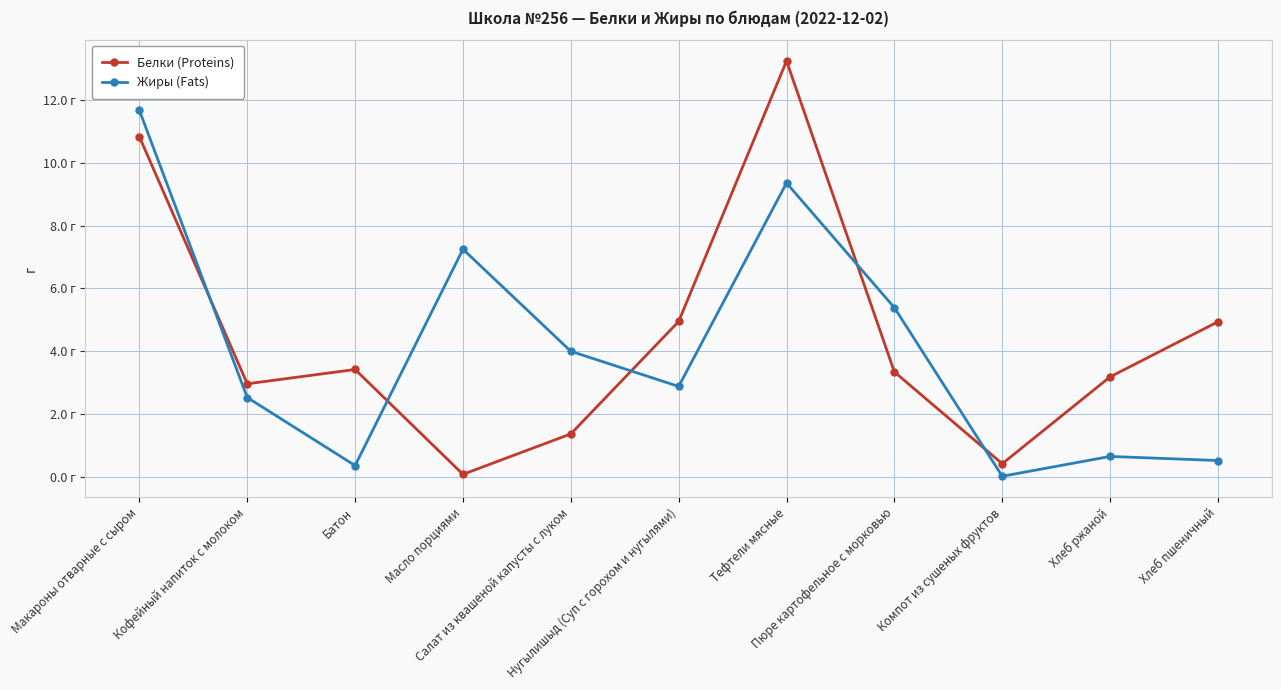

What is the difference between the maximum and minimum values in the Жиры (Fats) series?

11.7